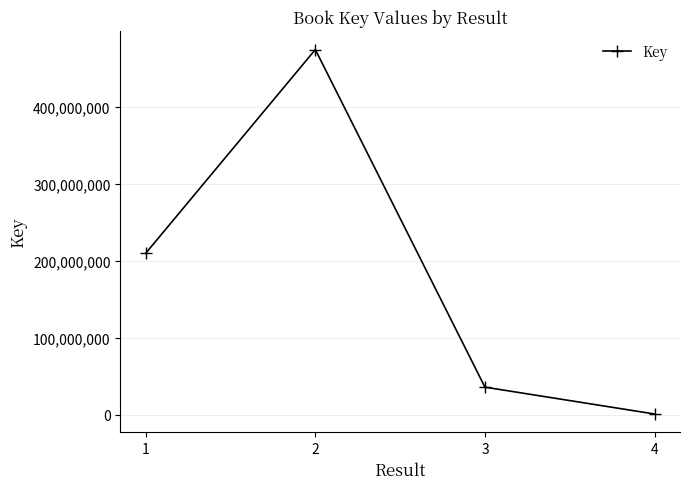

Rank the categories by value from highest to lowest.

2, 1, 3, 4